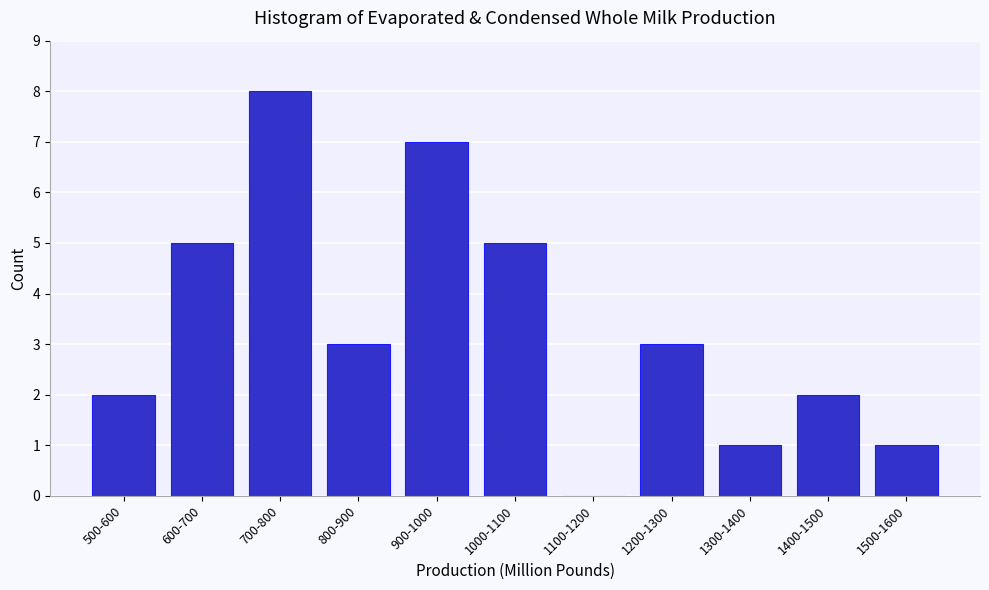

Reading left to right, extract all data points from this chart.

500-600=2	600-700=5	700-800=8	800-900=3	900-1000=7	1000-1100=5	1100-1200=0	1200-1300=3	1300-1400=1	1400-1500=2	1500-1600=1